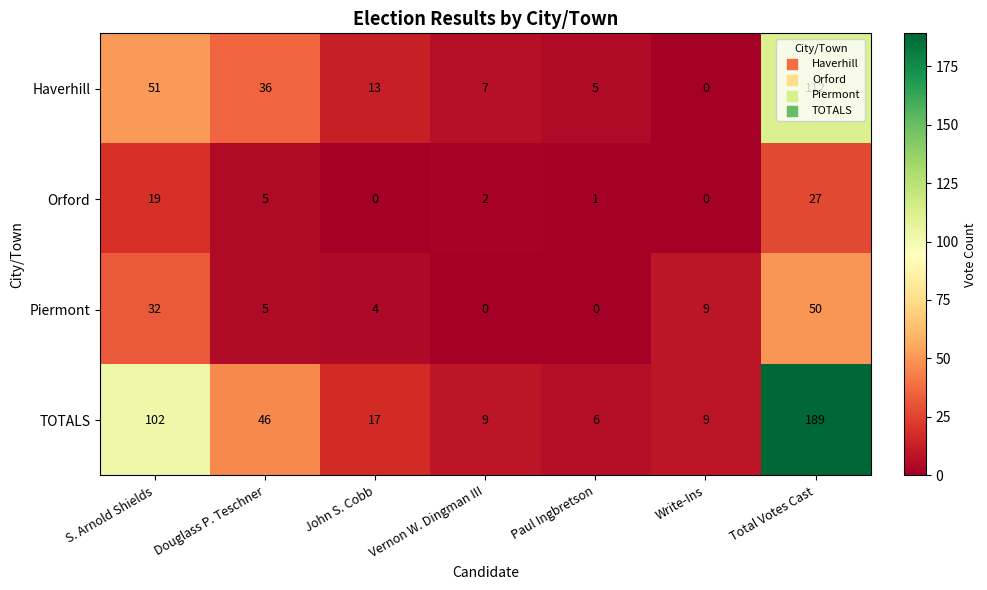

What is the total value across all series at Write-Ins?

18